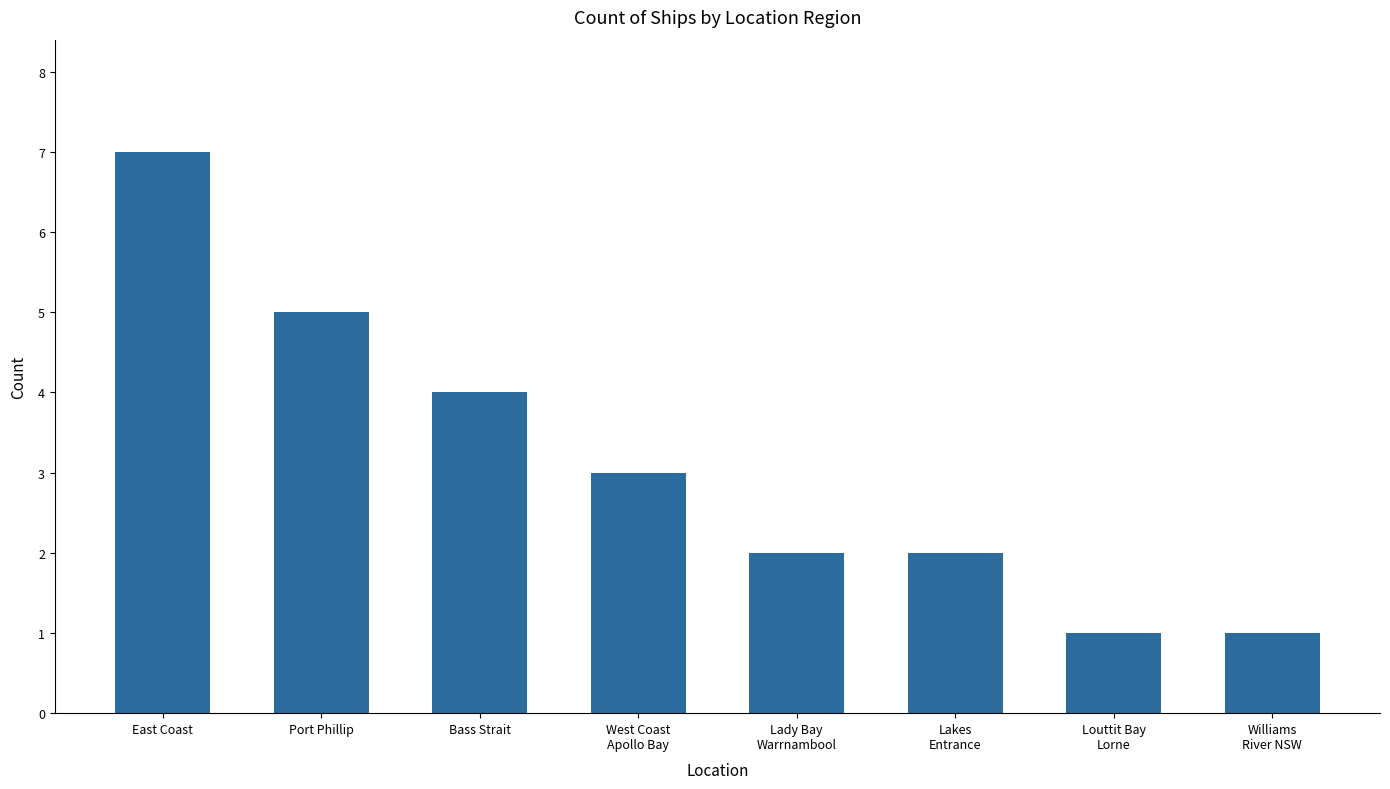

Reading left to right, transcribe all the data shown in this chart.

East Coast=7	Port Phillip=5	Bass Strait=4	West Coast
Apollo Bay=3	Lady Bay
Warrnambool=2	Lakes
Entrance=2	Louttit Bay
Lorne=1	Williams
River NSW=1